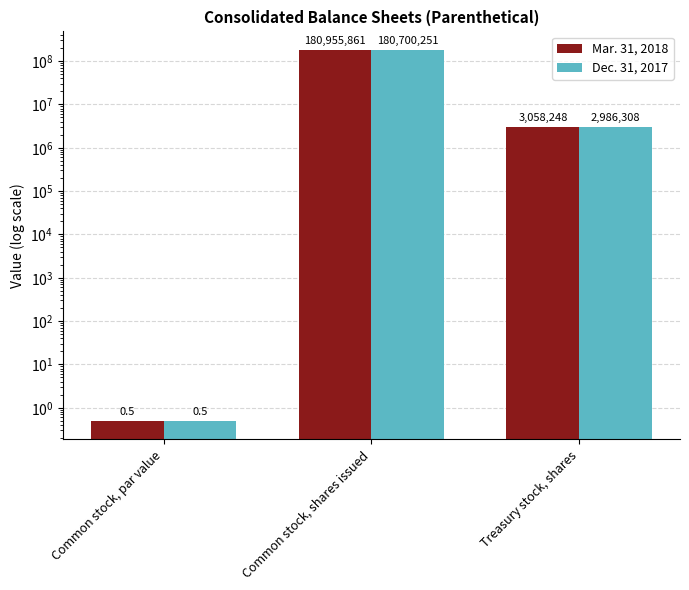

What is the approximate value of Dec. 31, 2017 at Common stock, par value?

0.5